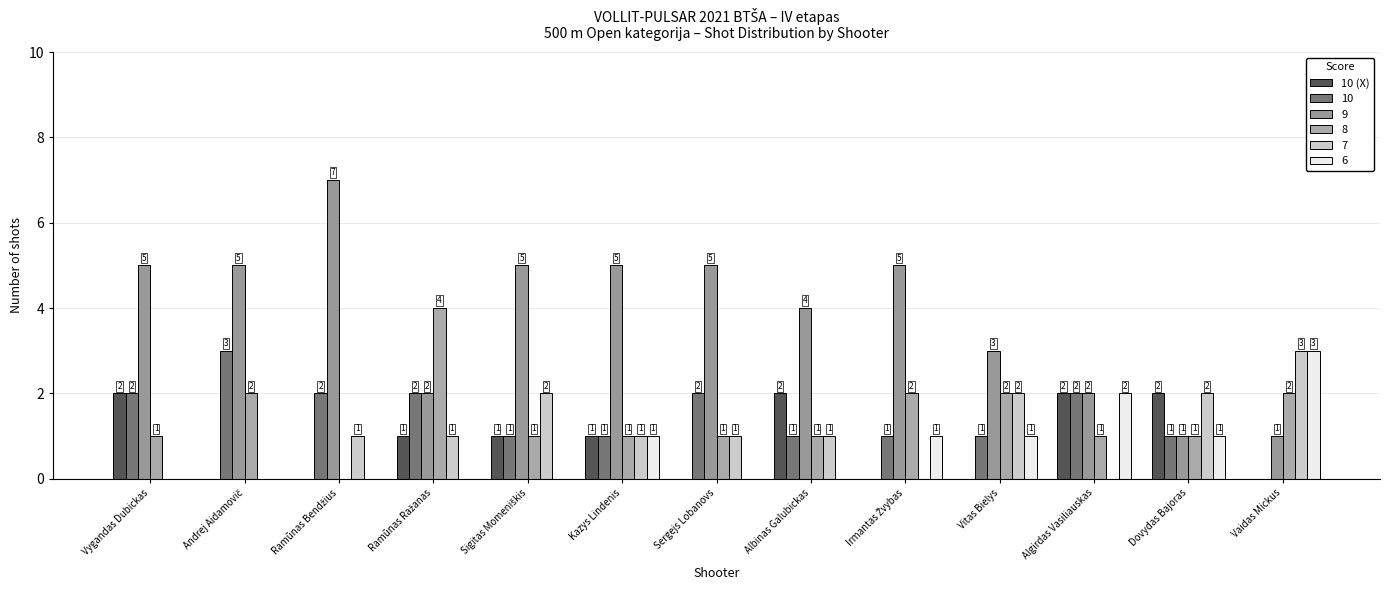

At which category does the chart reach its minimum across all series?

Andrej Aidamovič